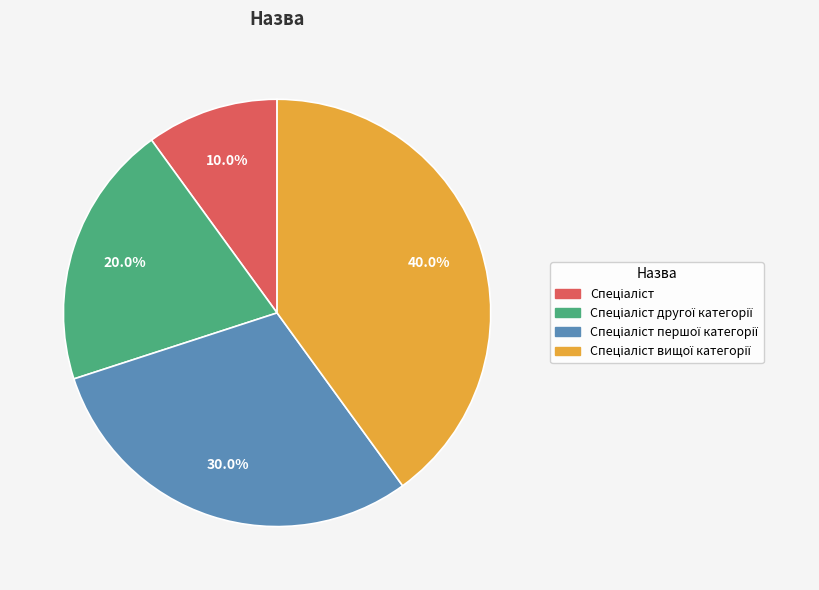

Does any single category account for the majority?

No